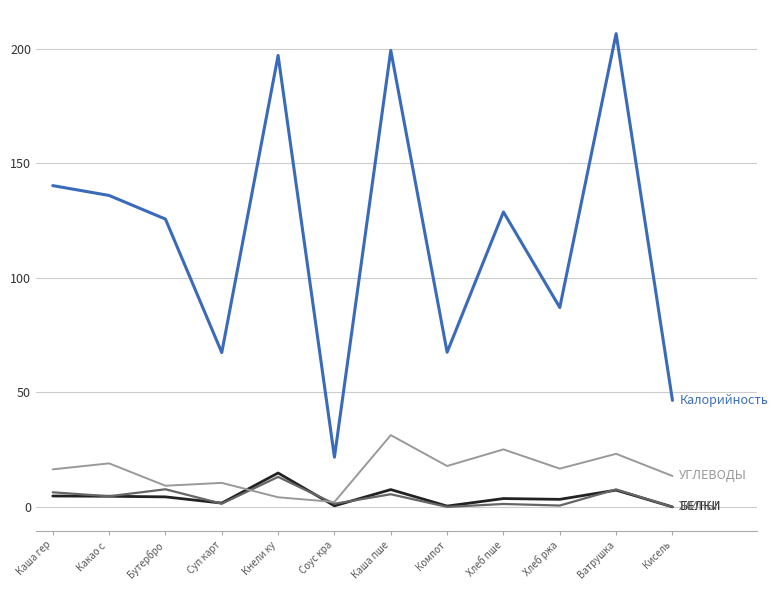

What is the total value across all series at Каша пше?

243.6